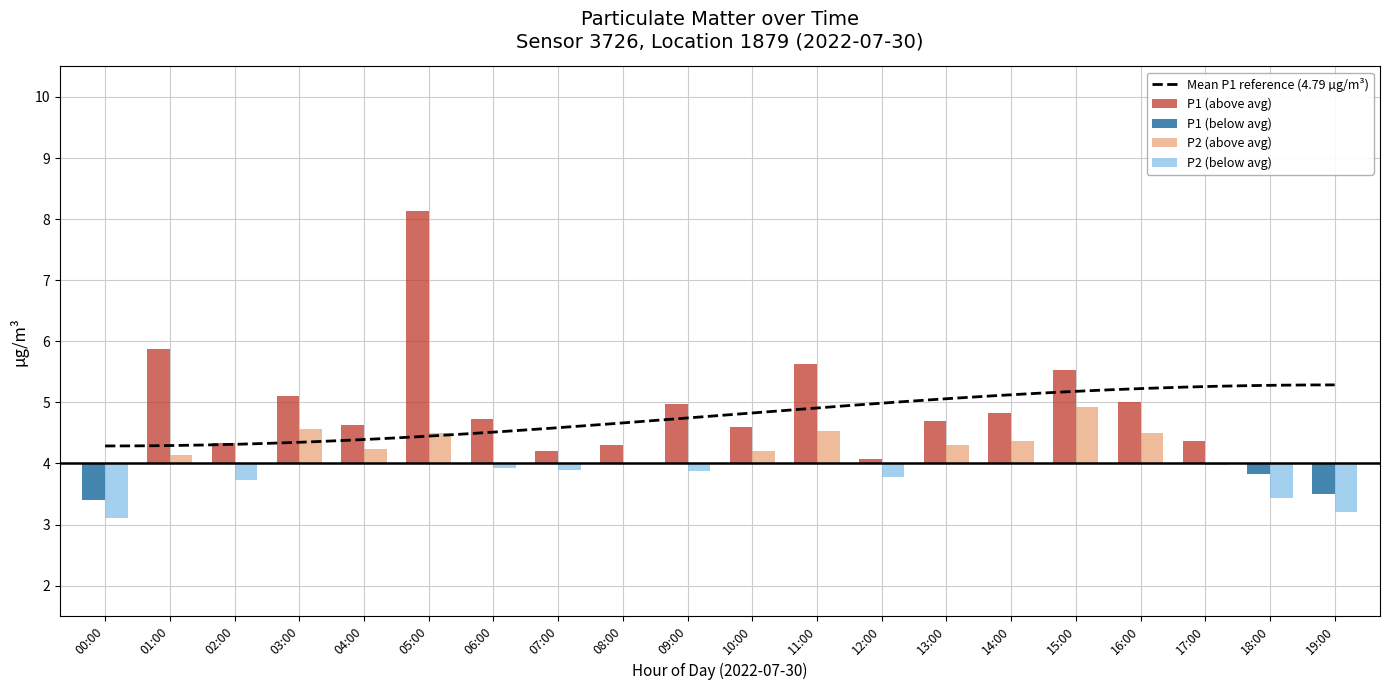

Which label corresponds to the largest value in the chart?

05:00